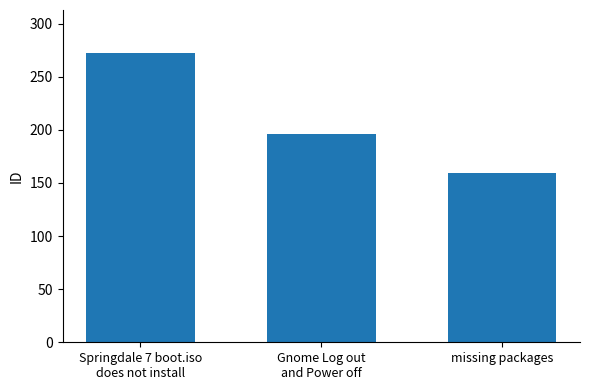

The chart shows a value of 159 at missing packages. True or false?

True